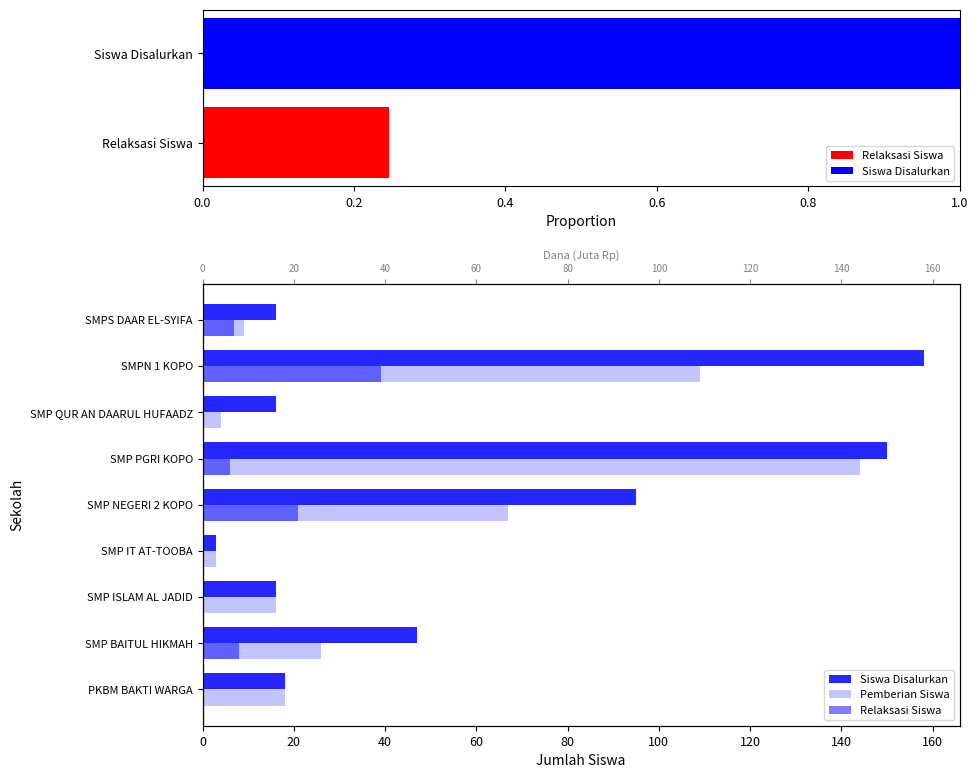

List the series in order of their overall mean, highest first.

Siswa Disalurkan, Pemberian Siswa, Relaksasi Siswa